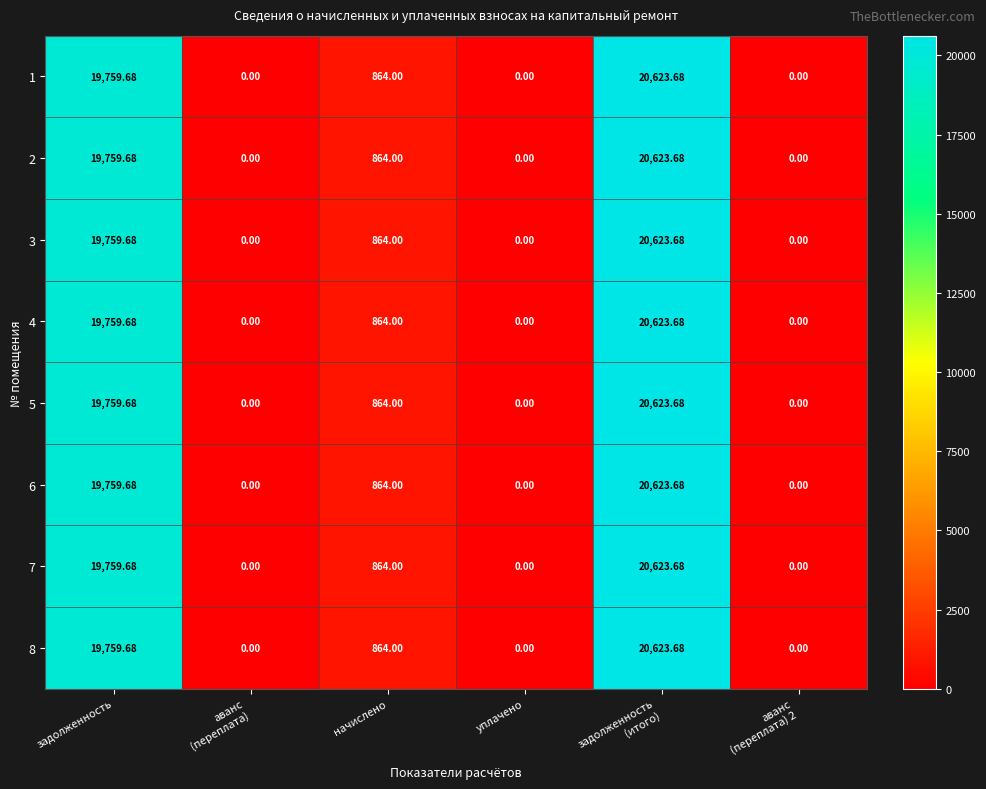

At which label is 1 closest to 10311?

начислено